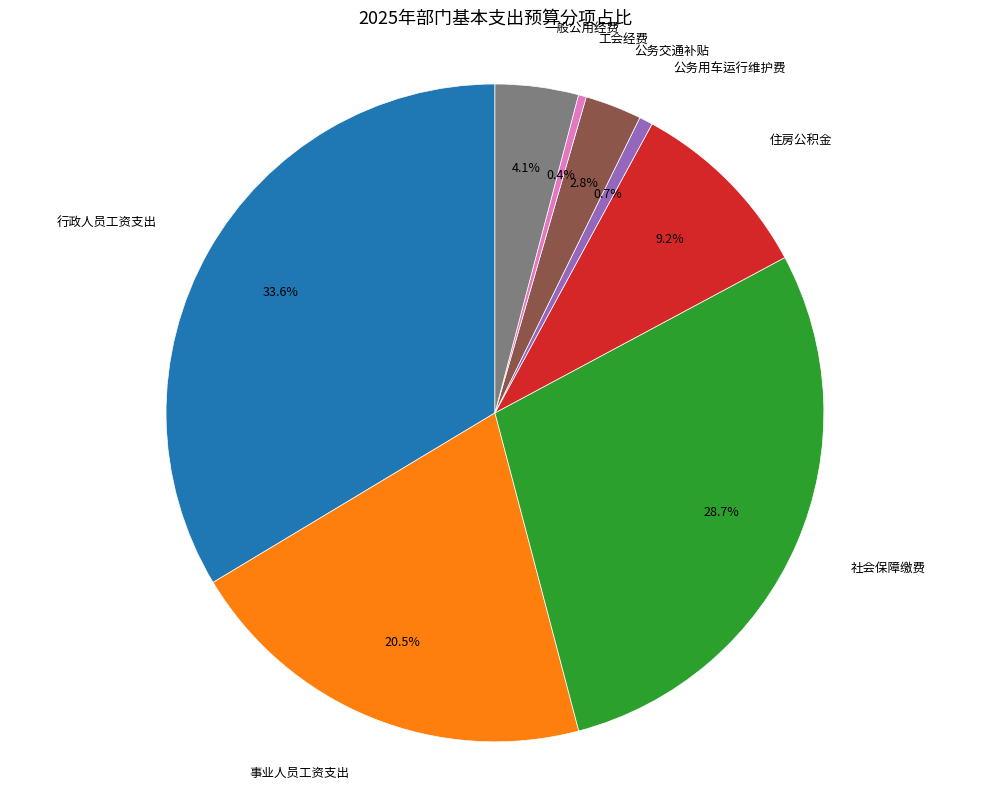

Does any single category account for the majority?

No